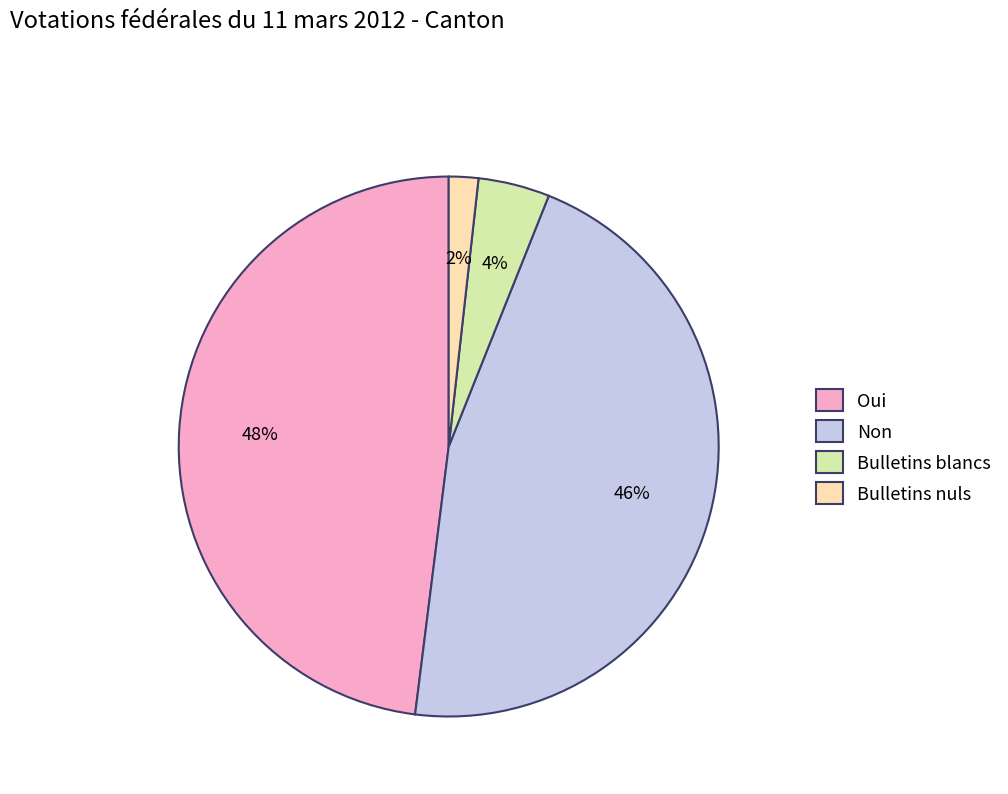

To the nearest percent, what is the average slice percentage?

25%